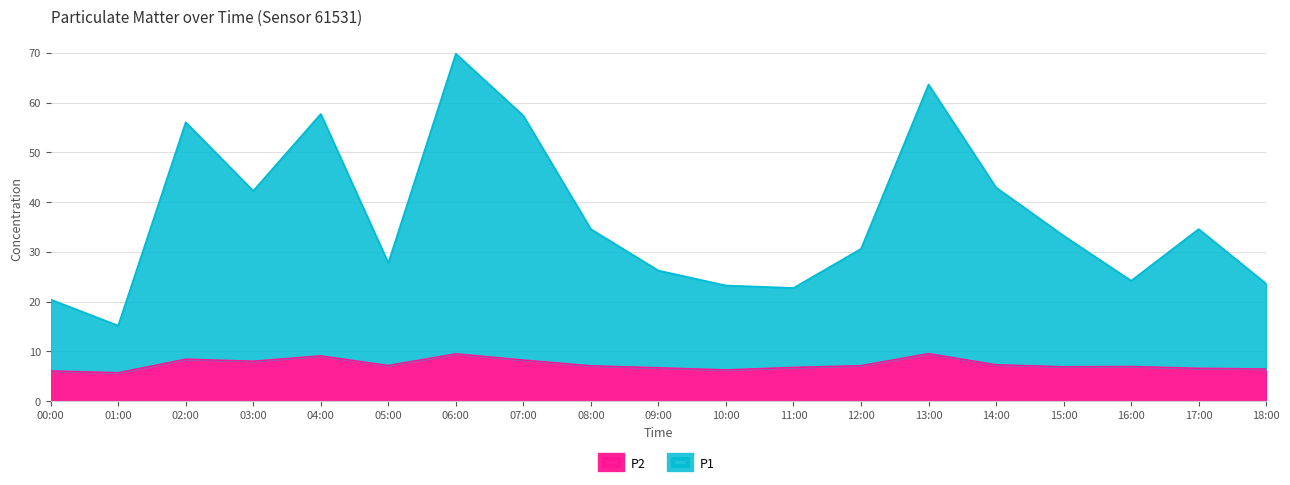

How many data points in P1 are above 33?

10